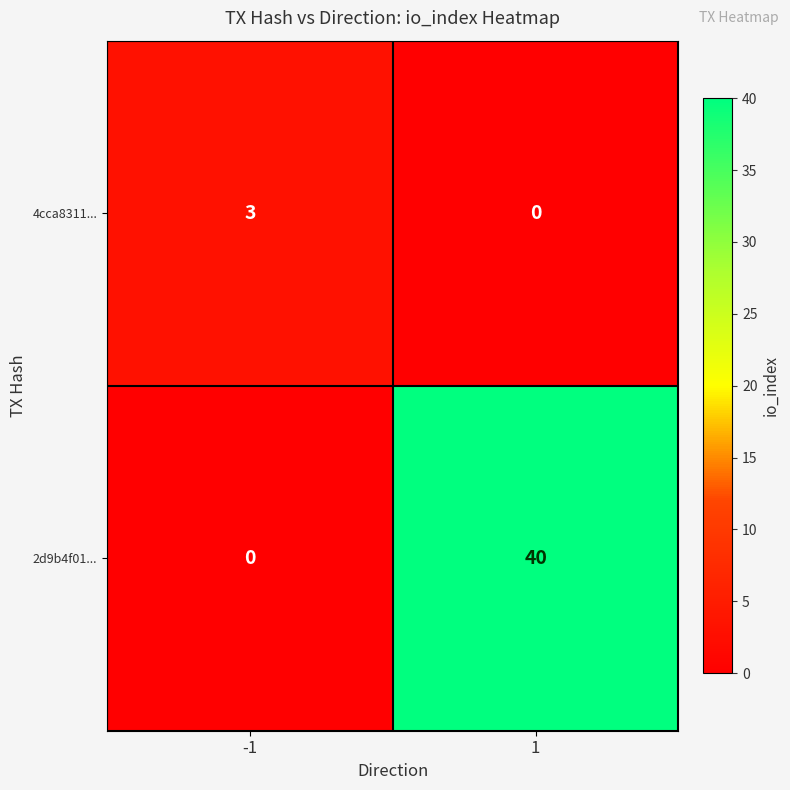

How many distinct data groups are displayed?

2